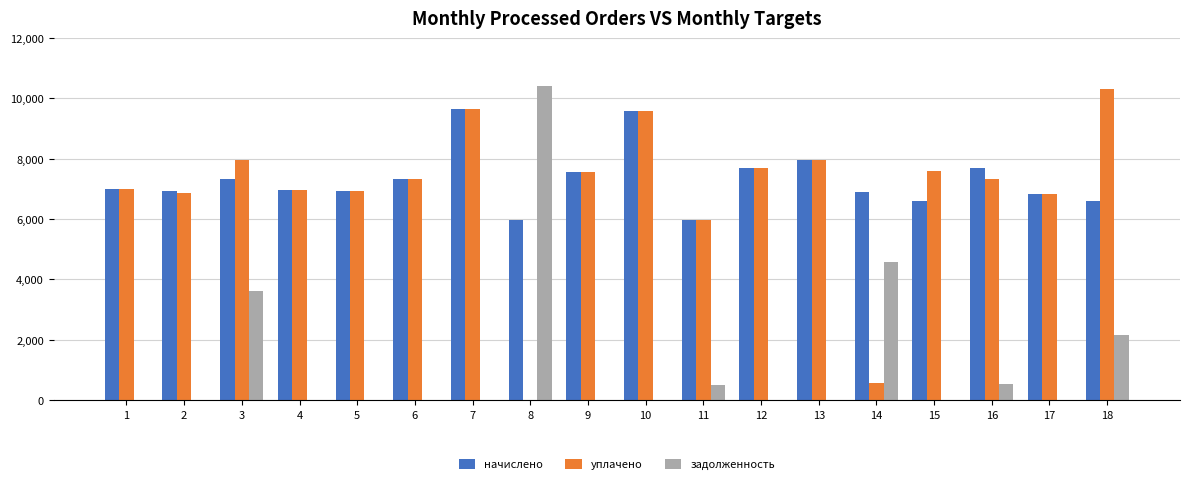

Are the bars horizontal?

No